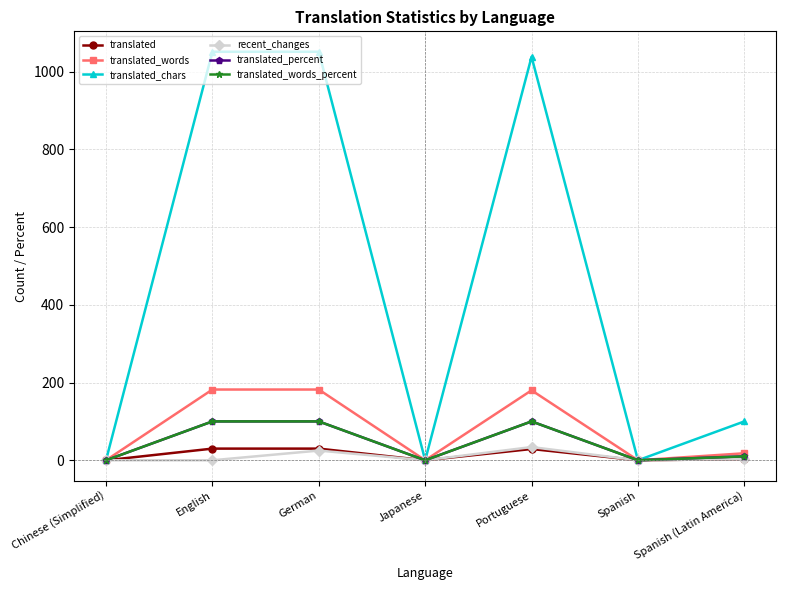

How many distinct data groups are displayed?

6